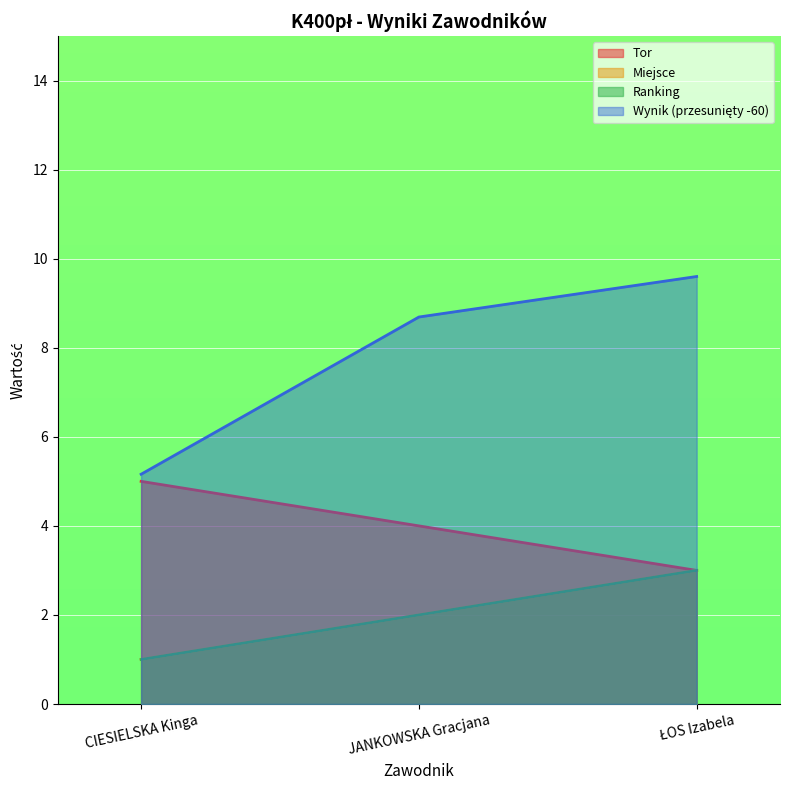

Which series has the widest spread of values?

Wynik